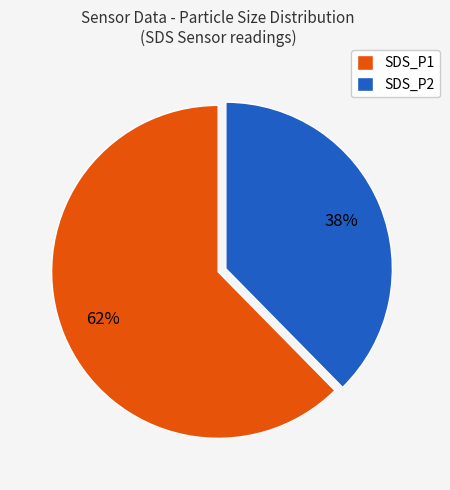

To the nearest percent, what is the difference between the SDS_P1 and SDS_P2 slice percentages?

24%